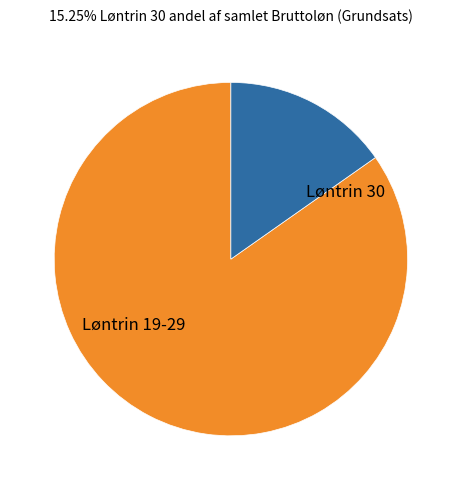

How many segments does this pie chart have?

2